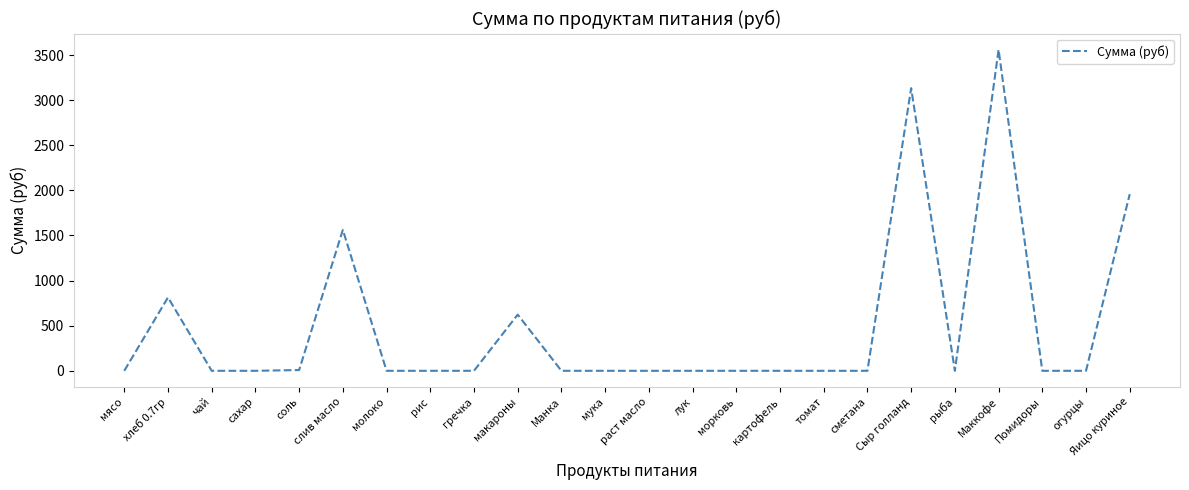

Read the value at слив масло.

1562.4